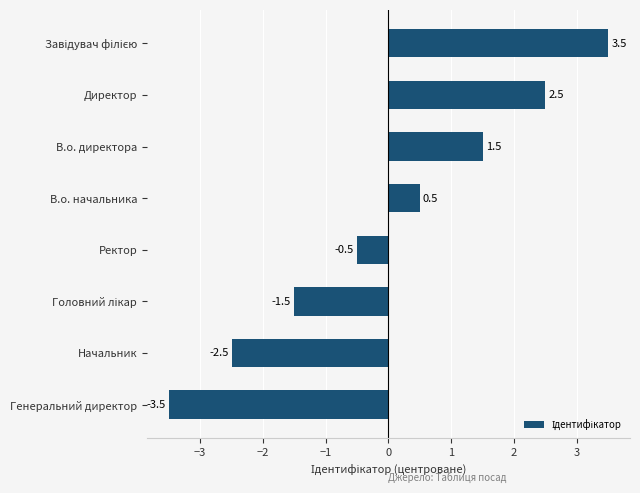

How many negative values are there?

4